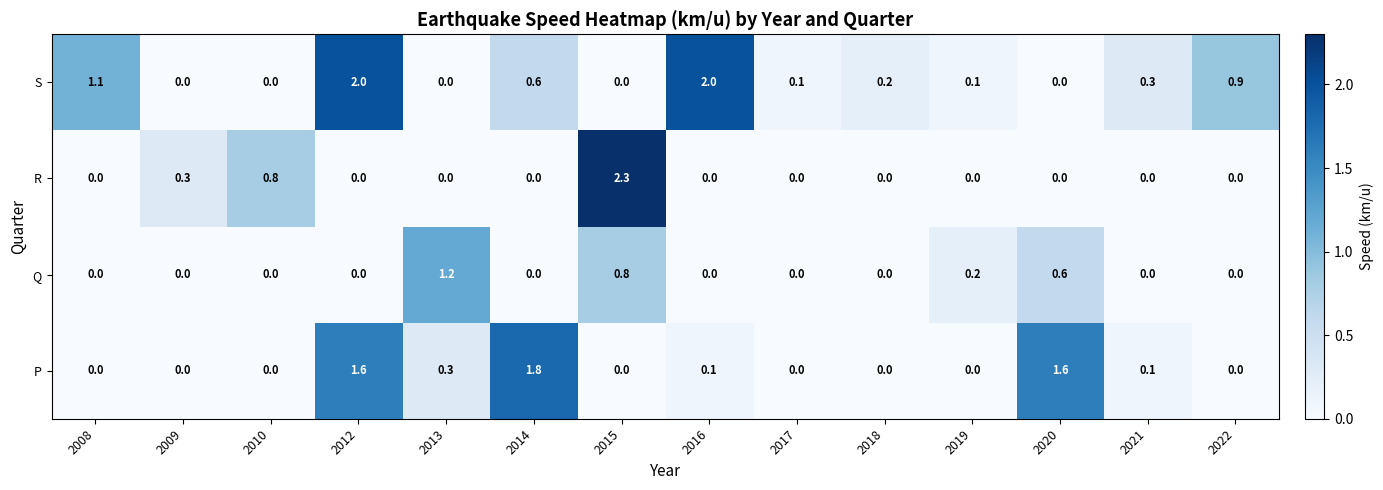

Where is S nearest to the value 1?

2022